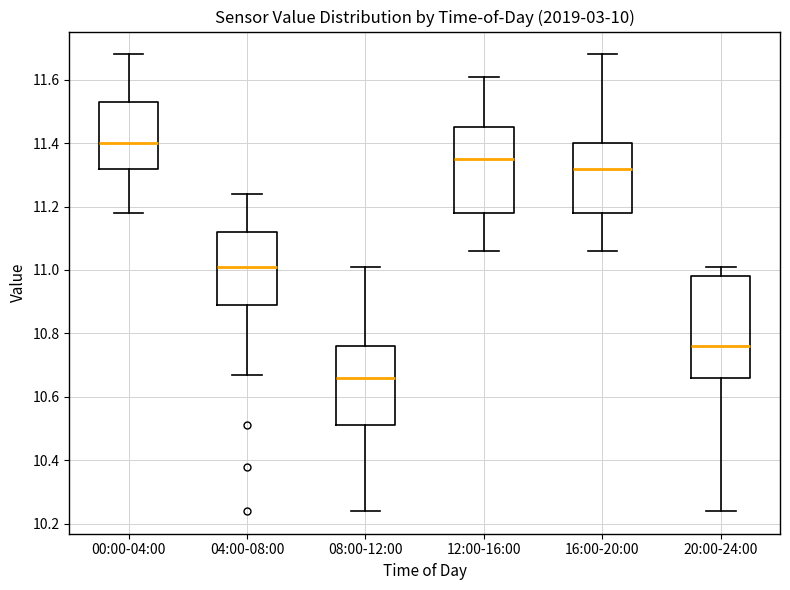

Where does the lower whisker of the box for 08:00-12:00 end on the y-axis? The values are not printed on the chart, so give them approximately, as read against the axis.

10.24